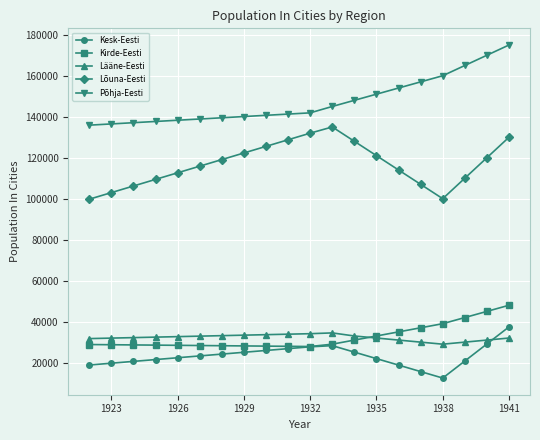

Which series has the largest range (max minus min)?

Põhja-Eesti